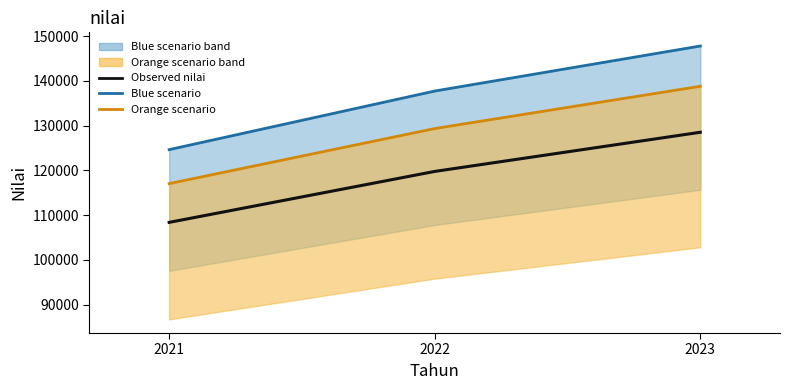

Between 2023 and 2022, which is larger?

2023